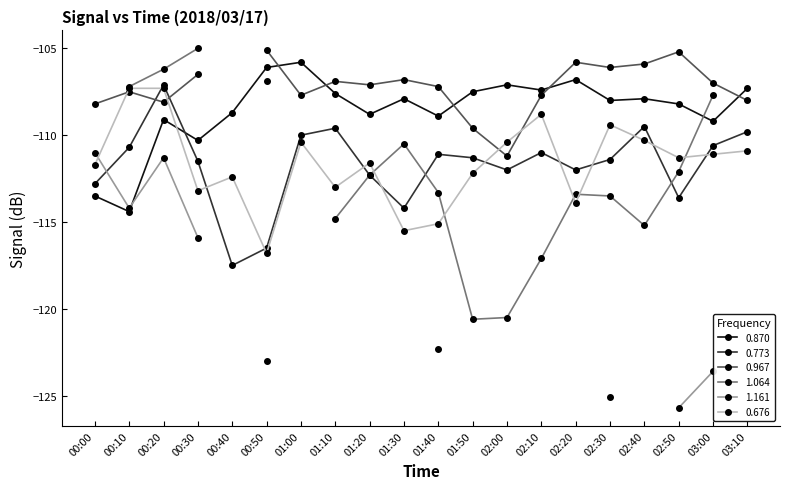

What is the lowest value of the 0.870 series?

-114.4